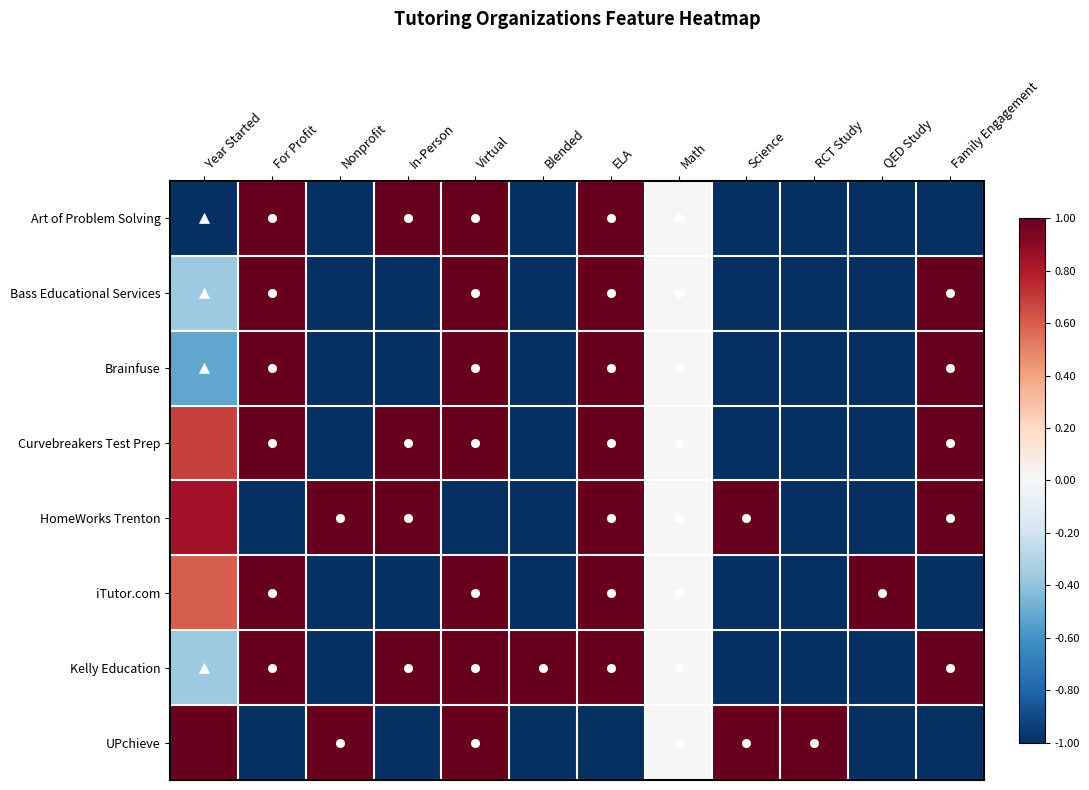

Which series has the largest total across all categories?

Kelly Education